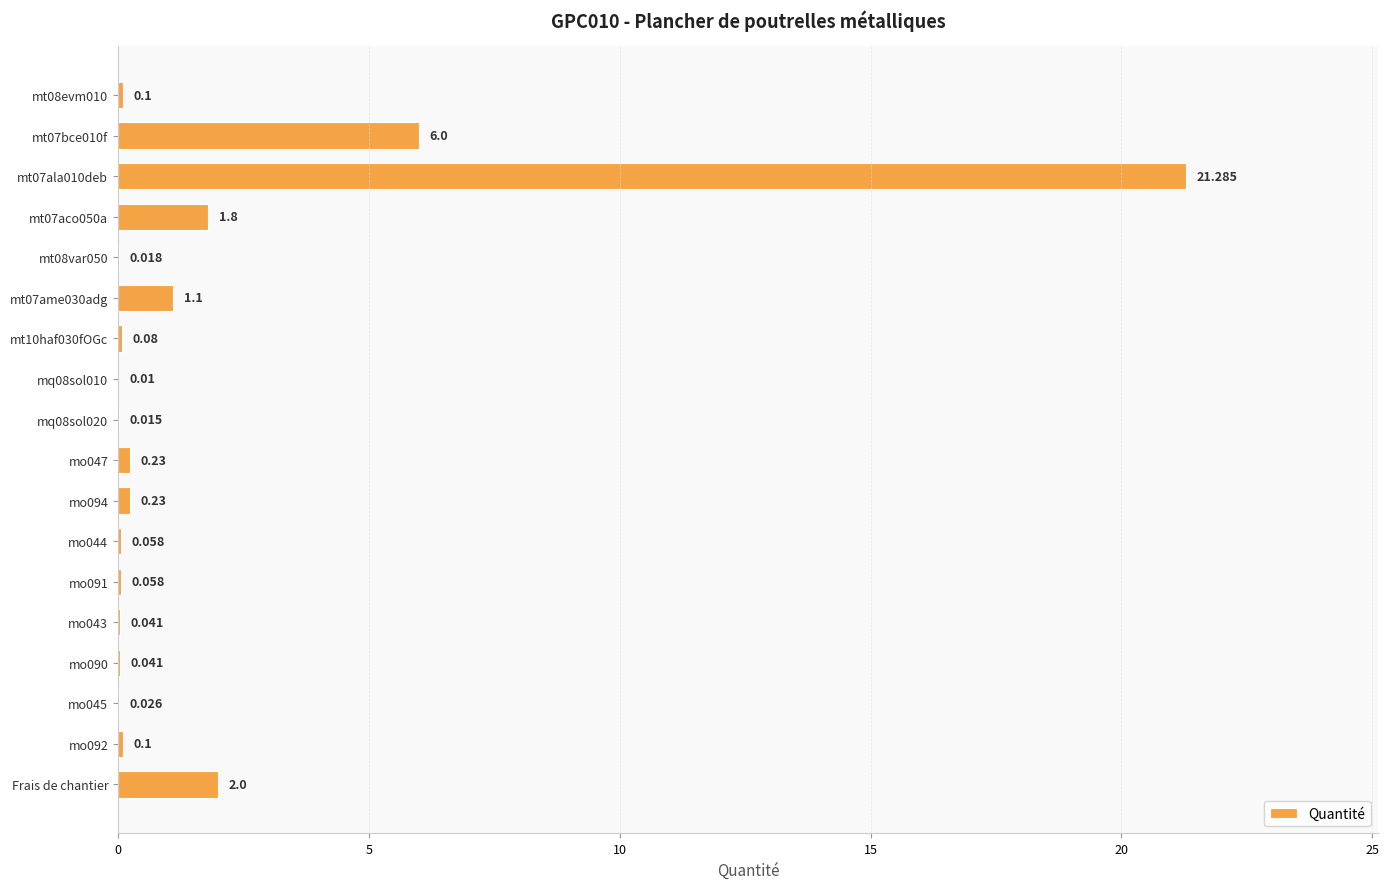

What is the sum of all values?

33.2